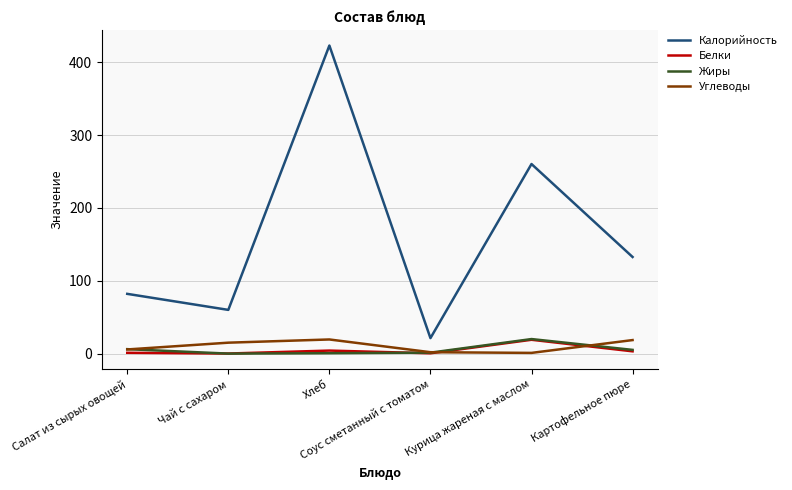

Which series has the largest range (max minus min)?

Калорийность